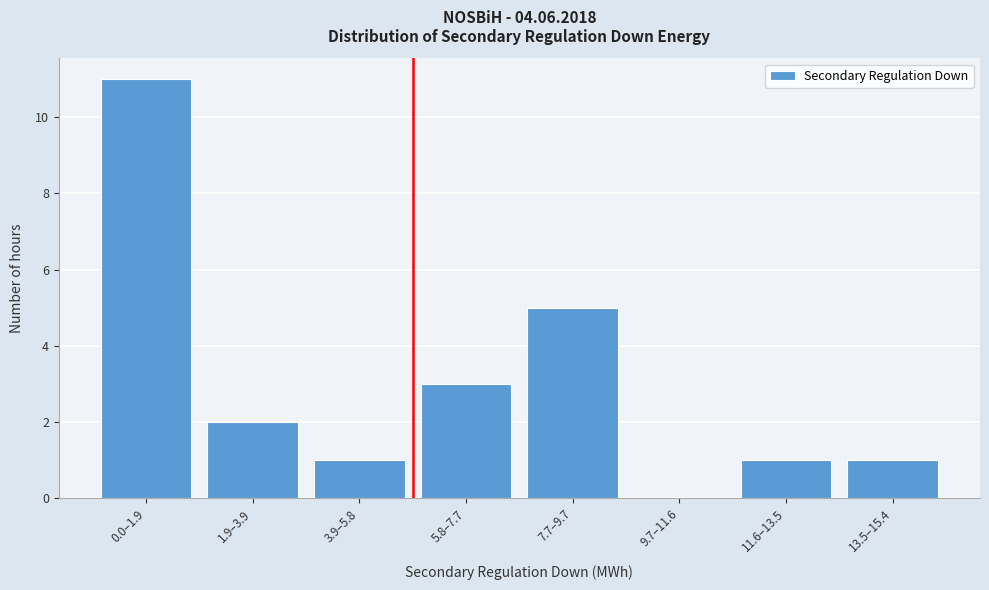

Reading right to left, extract all data points from this chart.

13.5–15.4=1	11.6–13.5=1	9.7–11.6=0	7.7–9.7=5	5.8–7.7=3	3.9–5.8=1	1.9–3.9=2	0.0–1.9=11